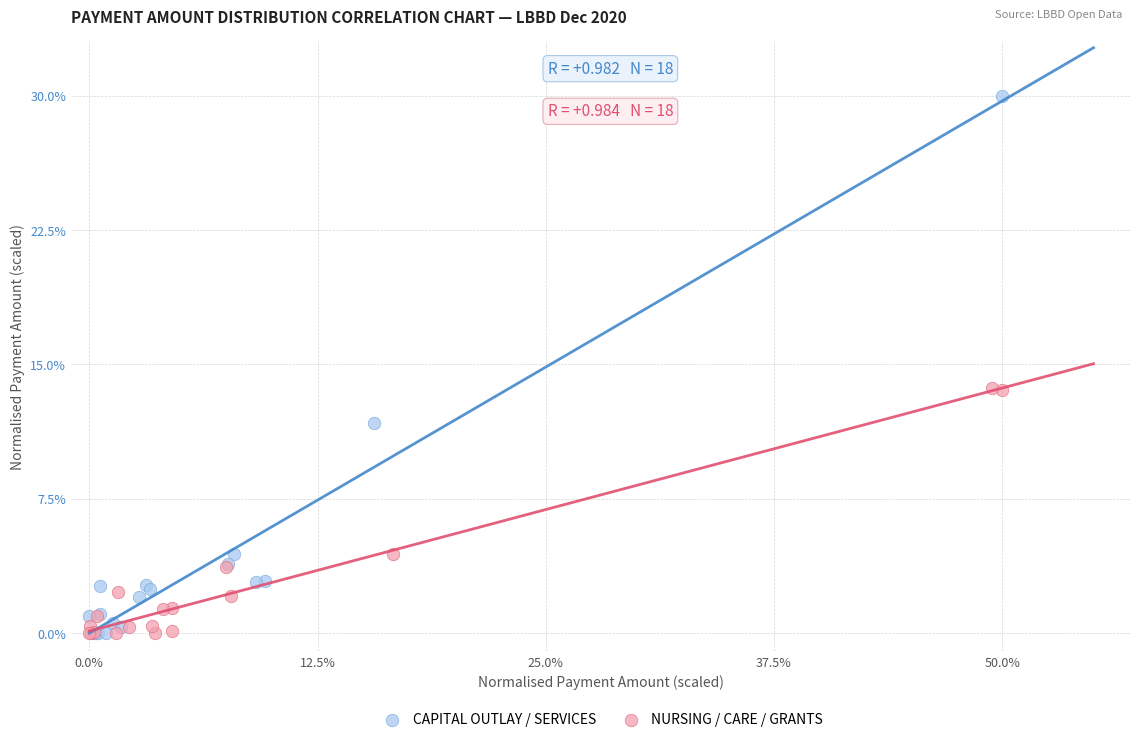

Which series has the widest spread of Y values?

CAPITAL OUTLAY / SERVICES